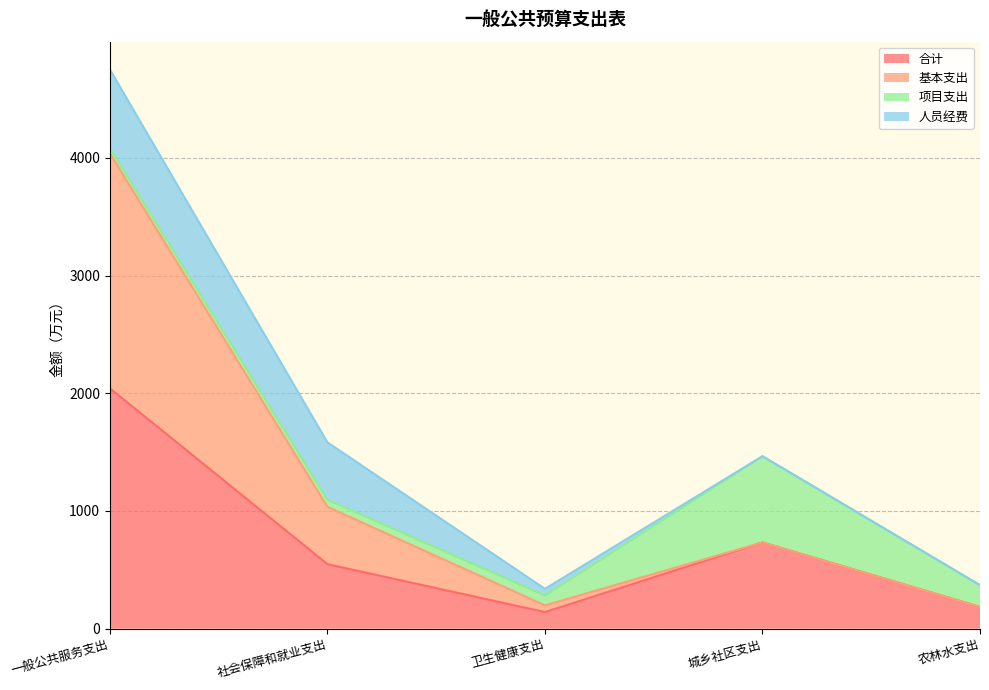

The value of 基本支出 at 农林水支出 is 110.8. True or false?

False